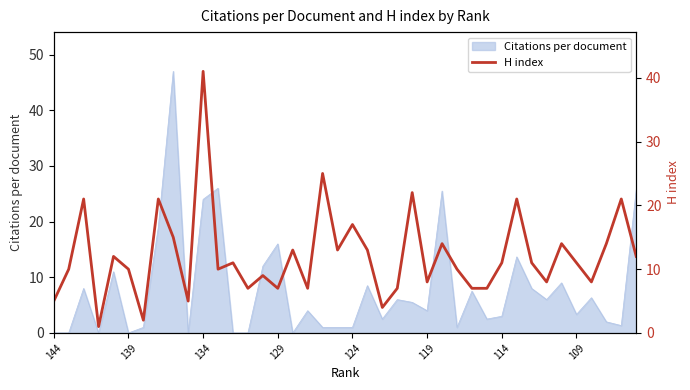

The chart shows a value of 10 at 13. True or false?

False